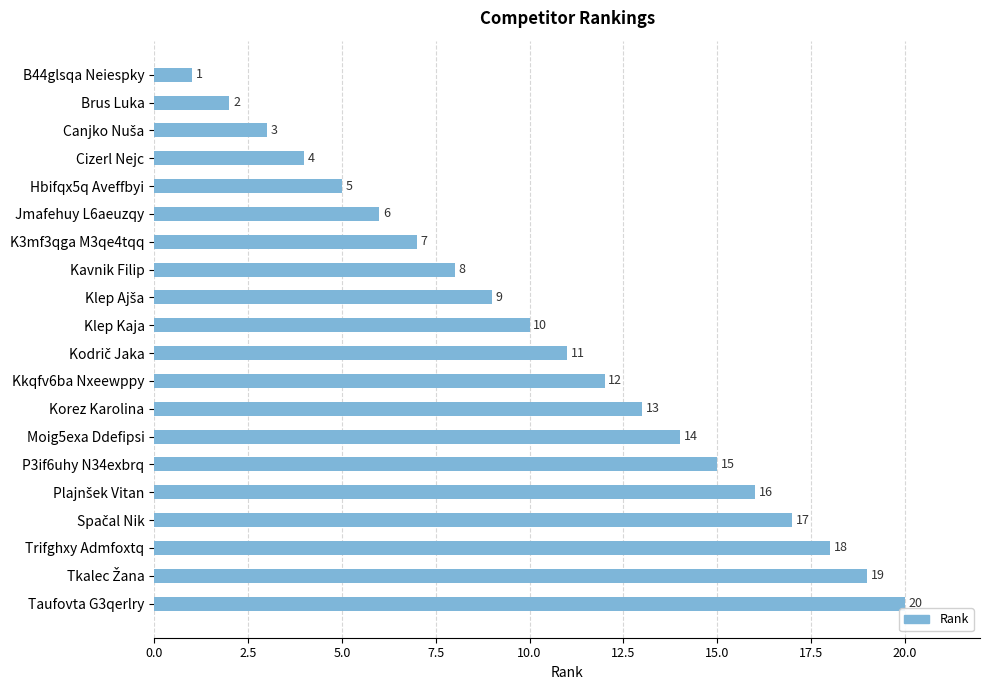

What is the label of the 14th bar from the top?

Moig5exa Ddefipsi